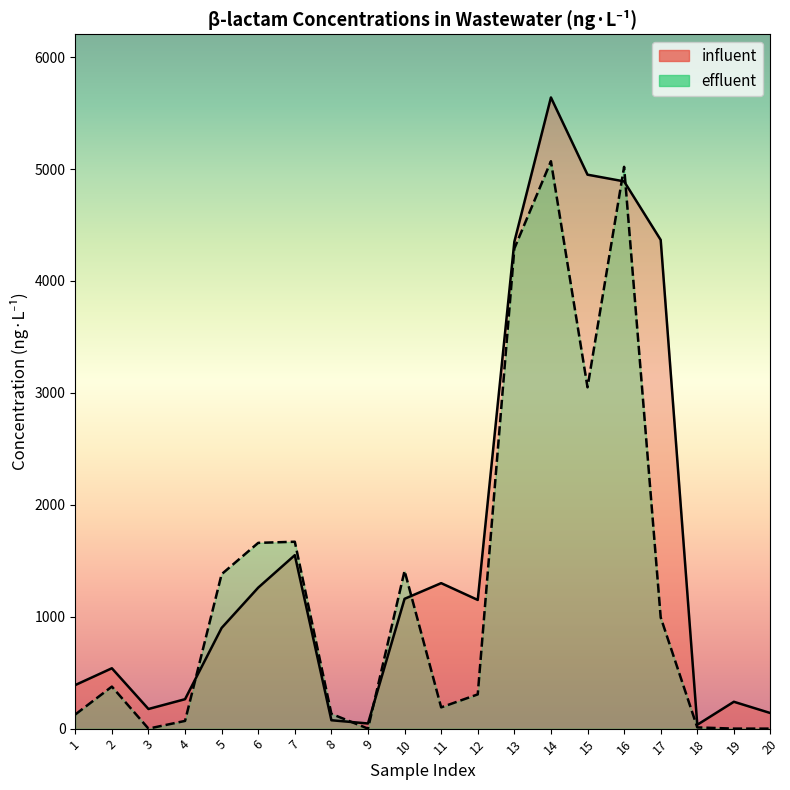

How many values in effluent are above zero?

16